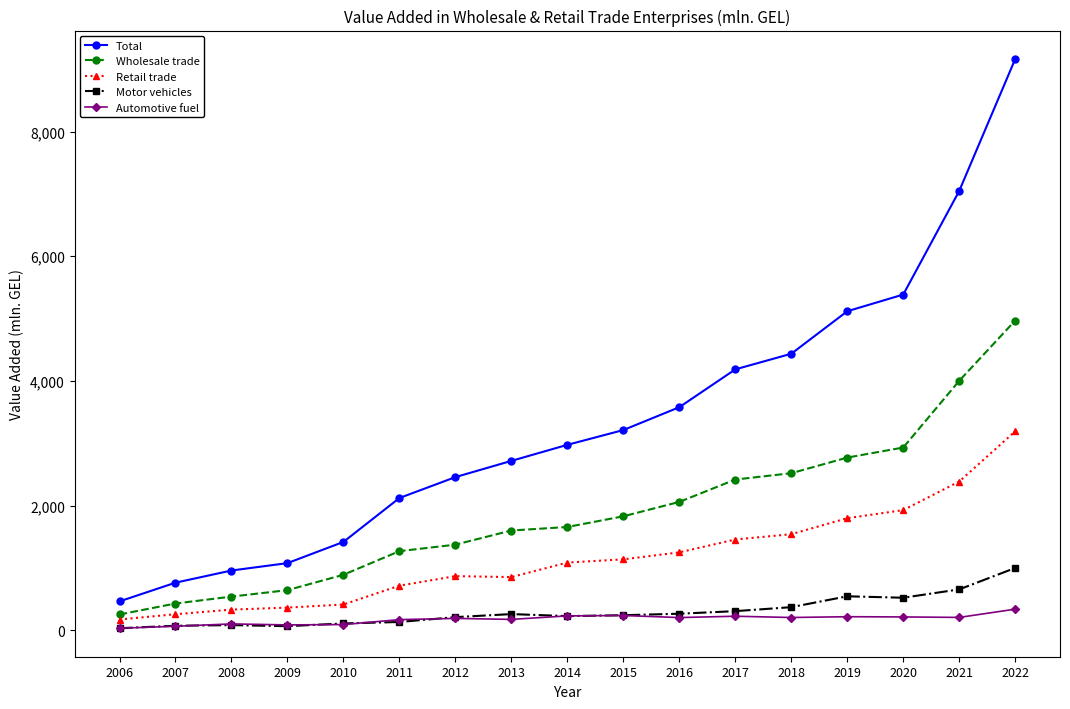

What is the difference between the second highest and second lowest values in the Motor vehicles series?

589.9